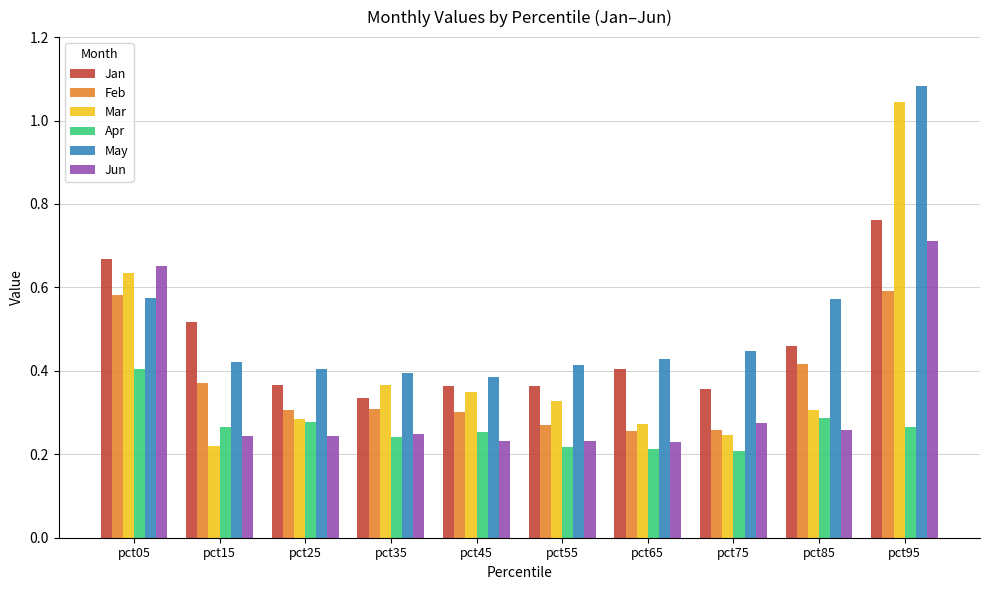

At which category does the chart reach its peak across all series?

pct95